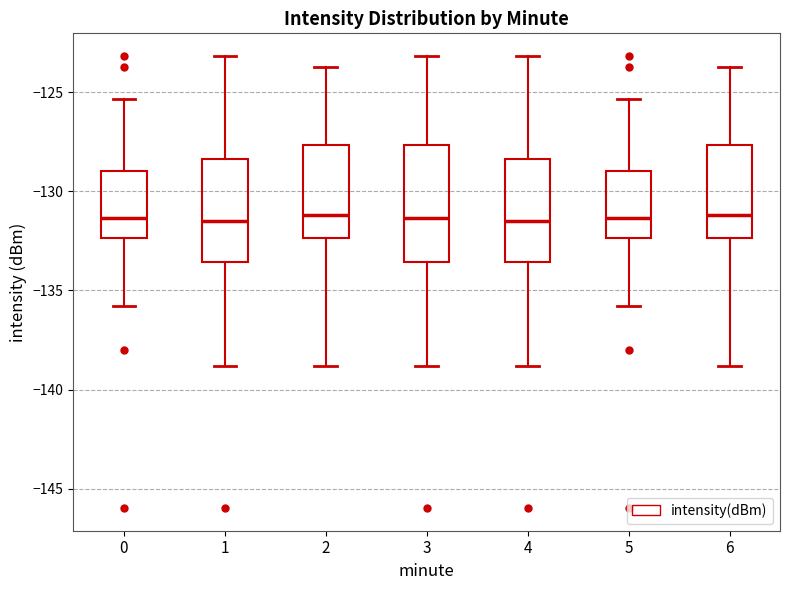

Where does the upper whisker of the box at x = 6 end on the y-axis? The values are not printed on the chart, so give them approximately, as read against the axis.

-123.5